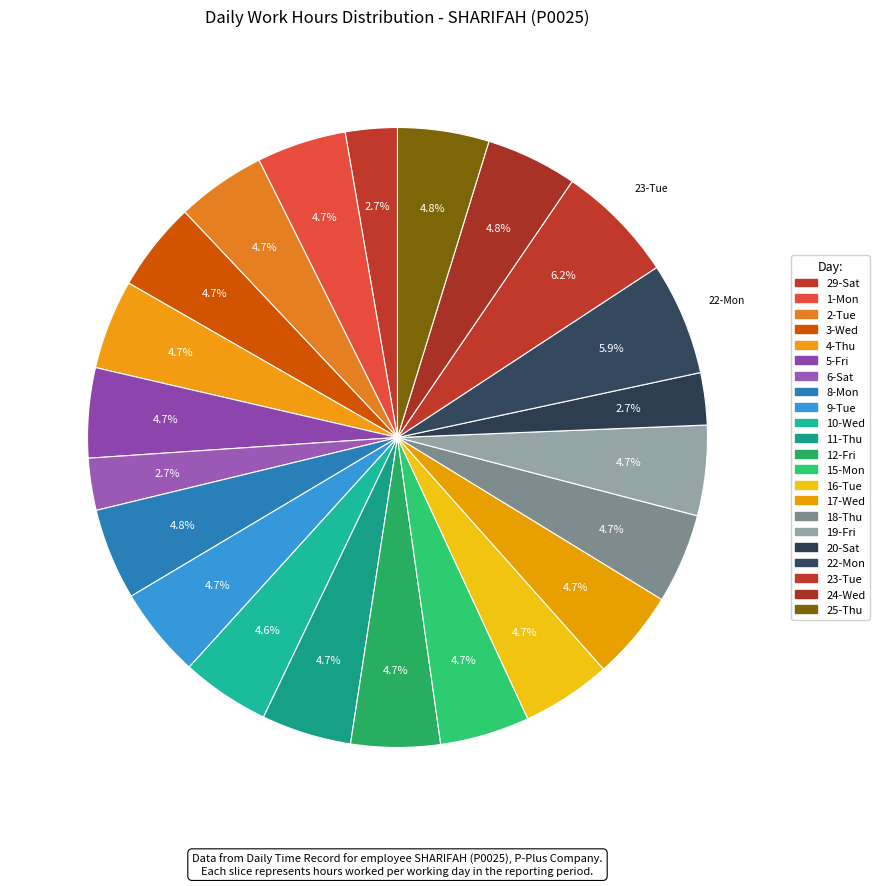

Do 8-Mon and 1-Mon together represent more than half of the pie?

No